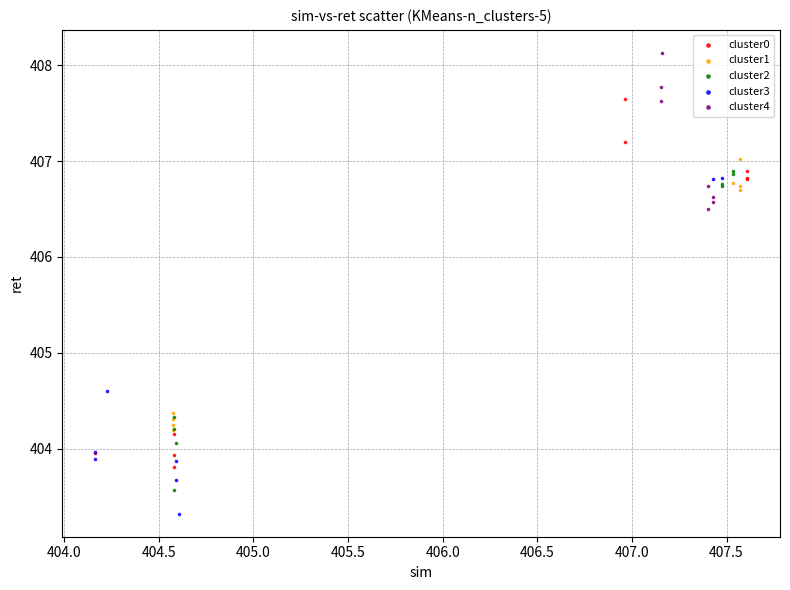

What are all the series names shown in the legend?

cluster0, cluster1, cluster2, cluster3, cluster4